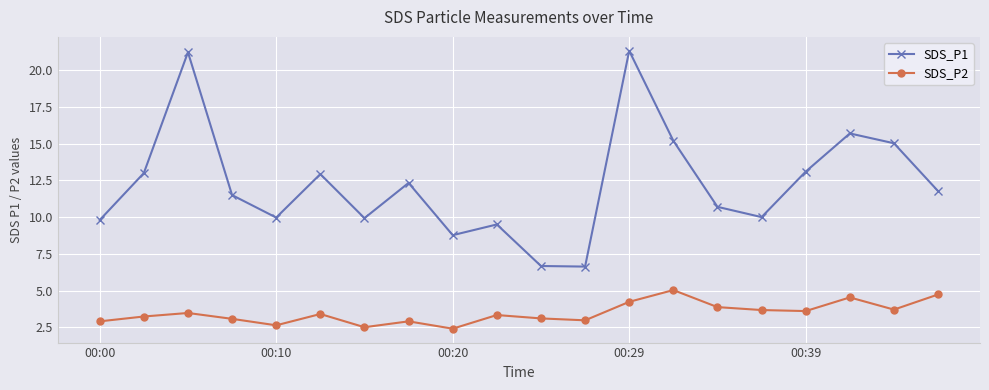

What is the difference between the maximum and second lowest values in the SDS_P2 series?

2.5